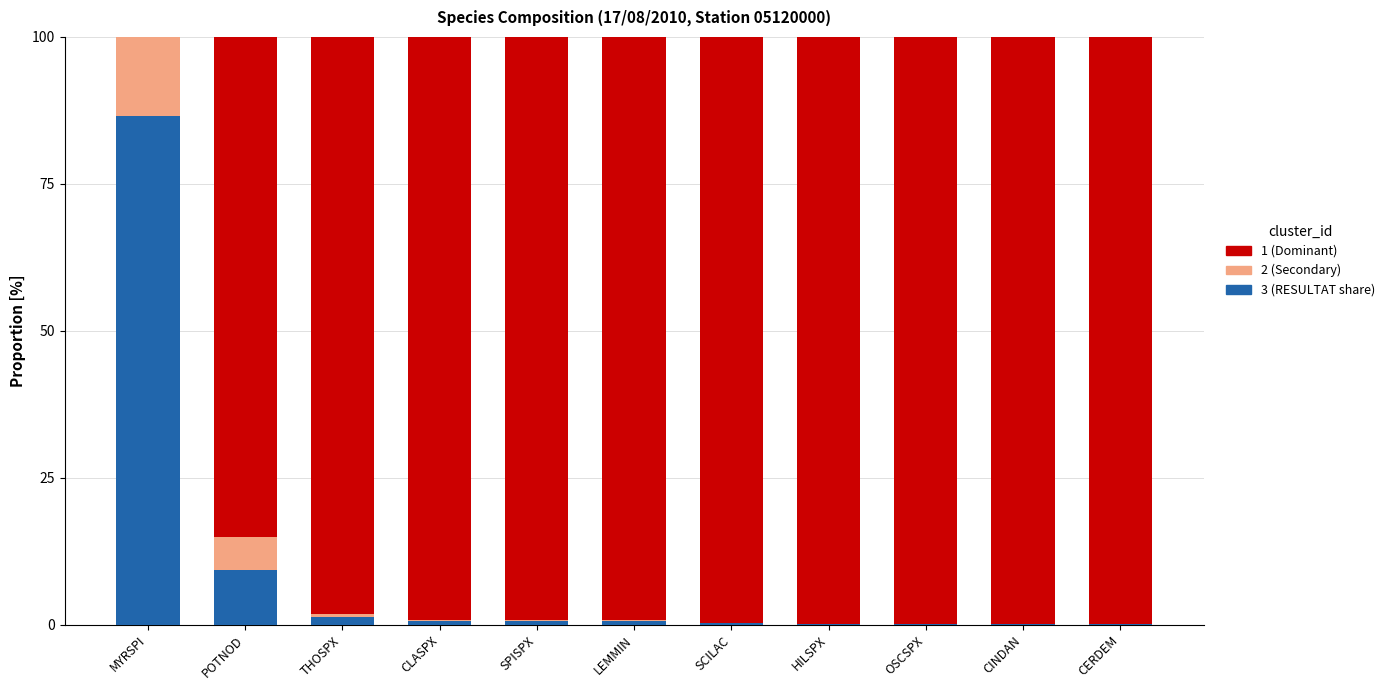

Where is 3 (RESULTAT share) nearest to the value 43?

POTNOD